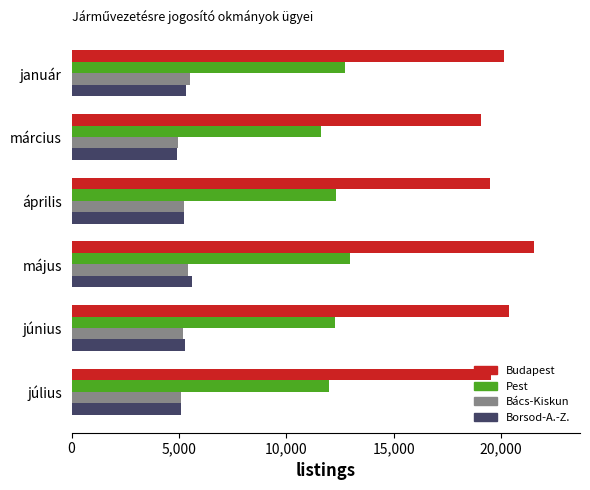

What is the total value across all series at március?

40545